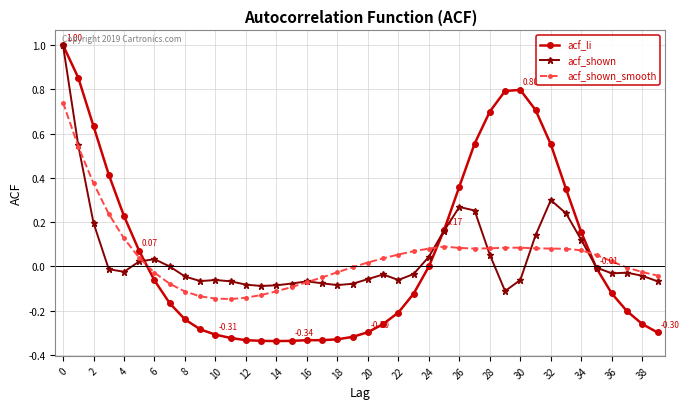

Which series has the largest range (max minus min)?

acf_li